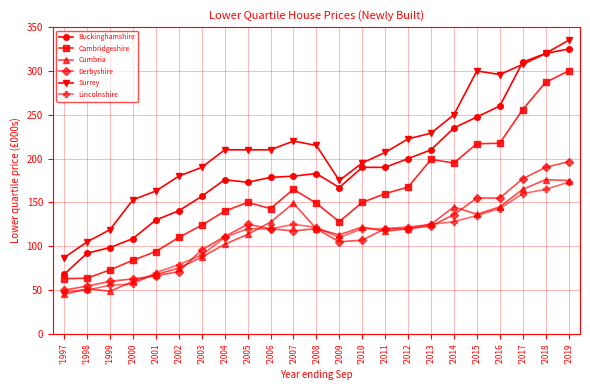

What is the difference between the highest and lowest values at '2001?

96.7